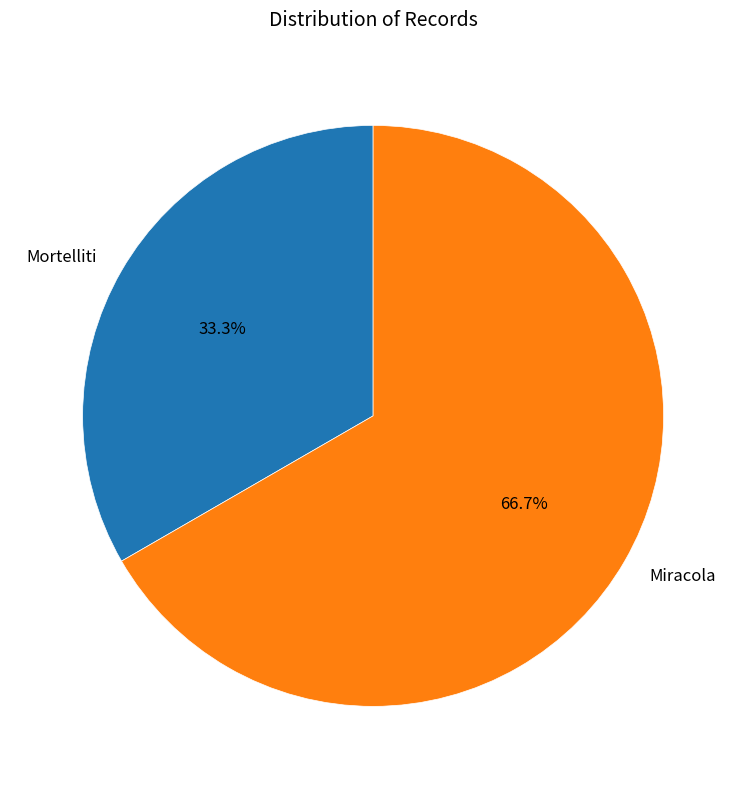

True or false: Mortelliti accounts for 46% of the total.

False